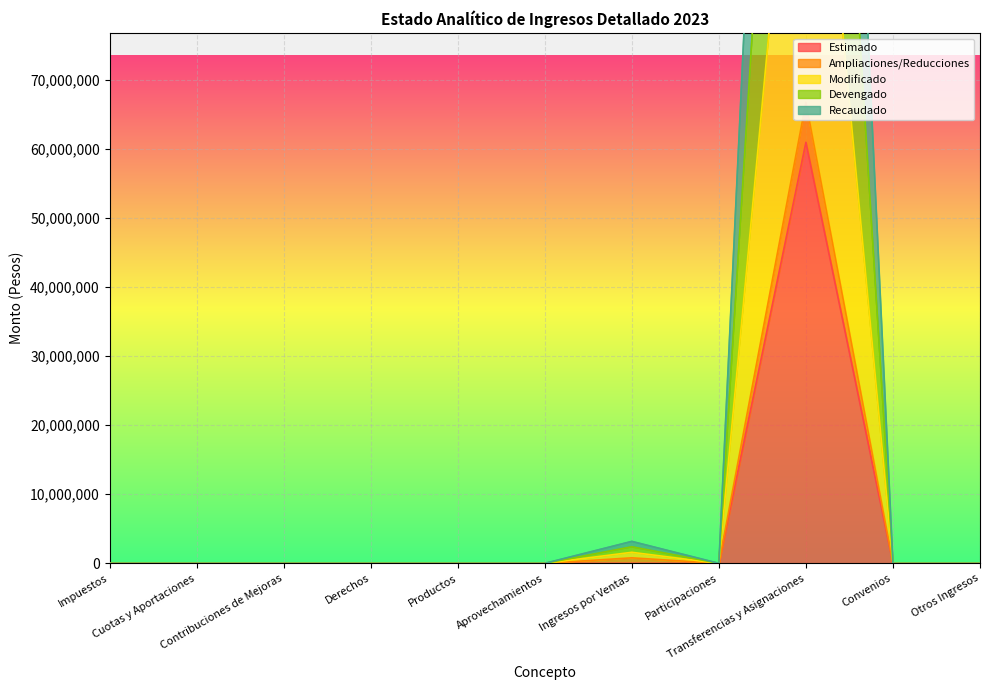

At which label does Recaudado reach its minimum?

Impuestos